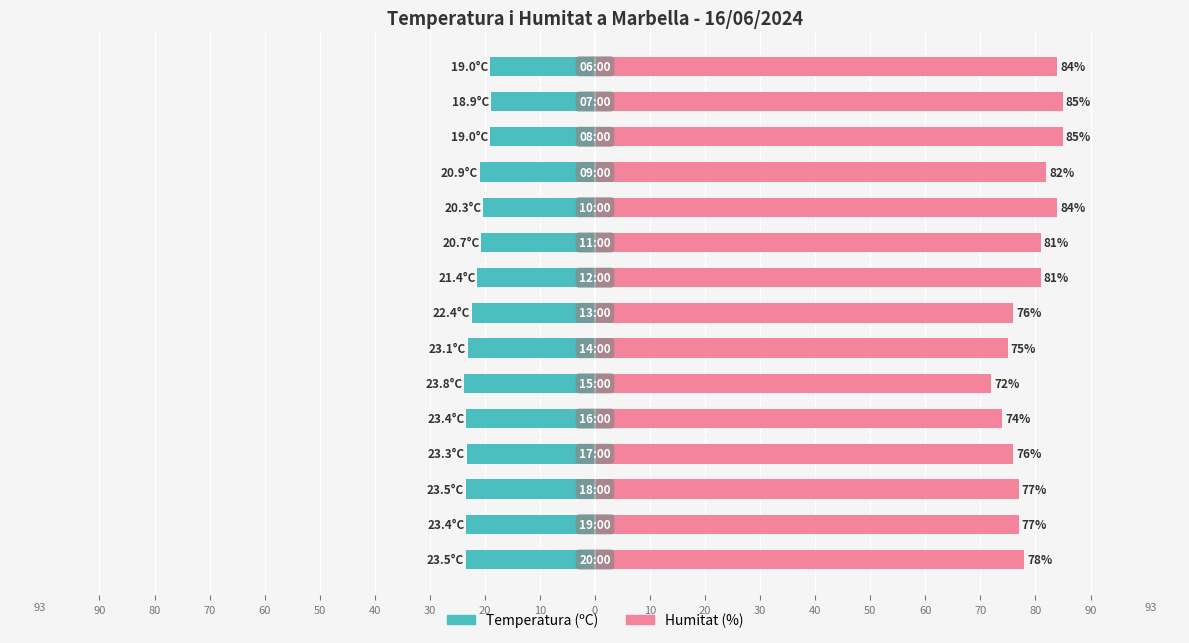

List the series in order of their peak value, lowest first.

Temperatura (ºC), Humitat (%)